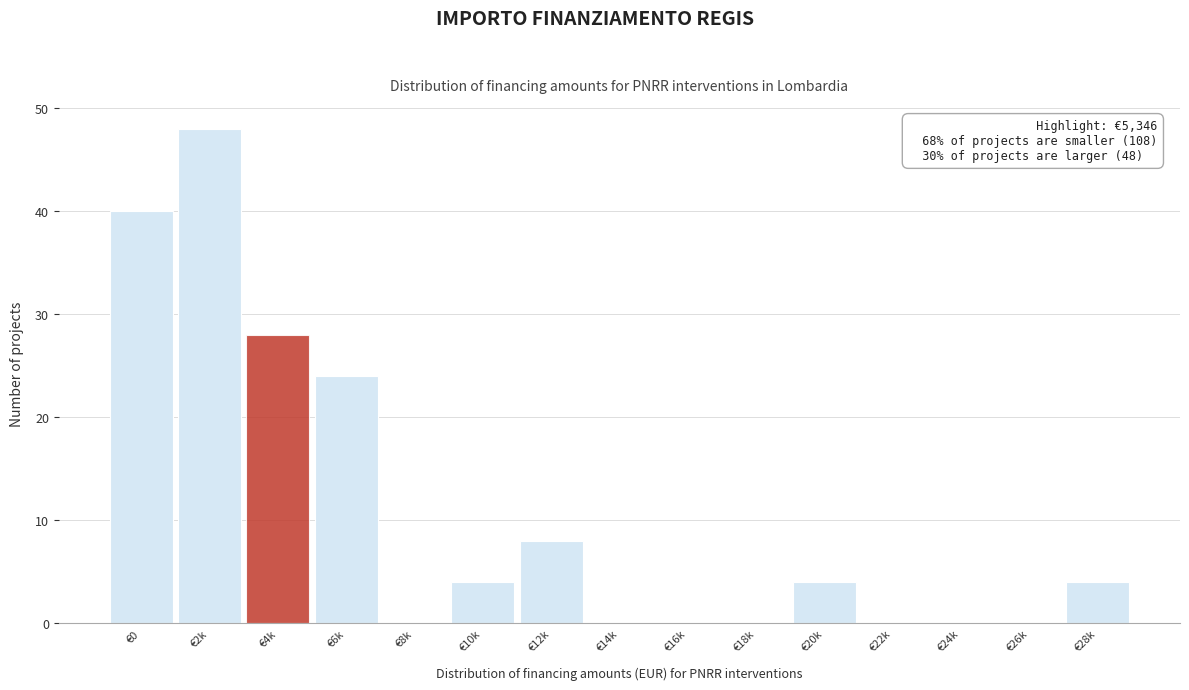

Reading left to right, what are all the values shown in this chart?

€0=40	€2k=48	€4k=28	€6k=24	€8k=0	€10k=4	€12k=8	€14k=0	€16k=0	€18k=0	€20k=4	€22k=0	€24k=0	€26k=0	€28k=4